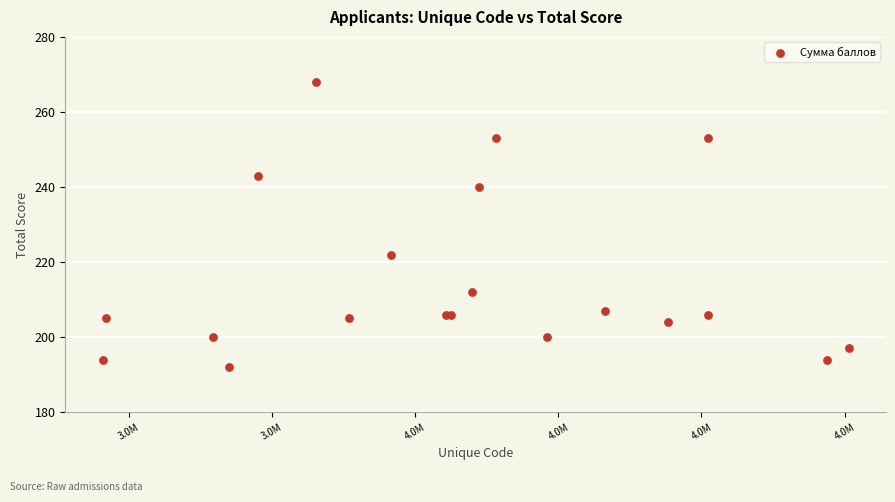

What Y value in the scatter plot is closest to 230?

222